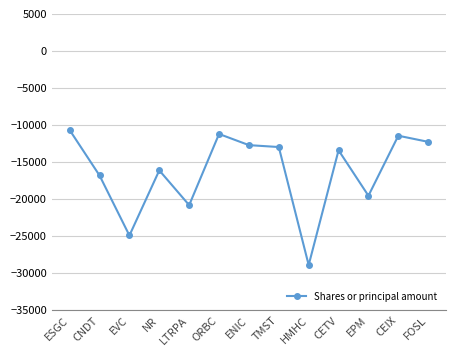

At which category does the data reach its first local peak?

NR